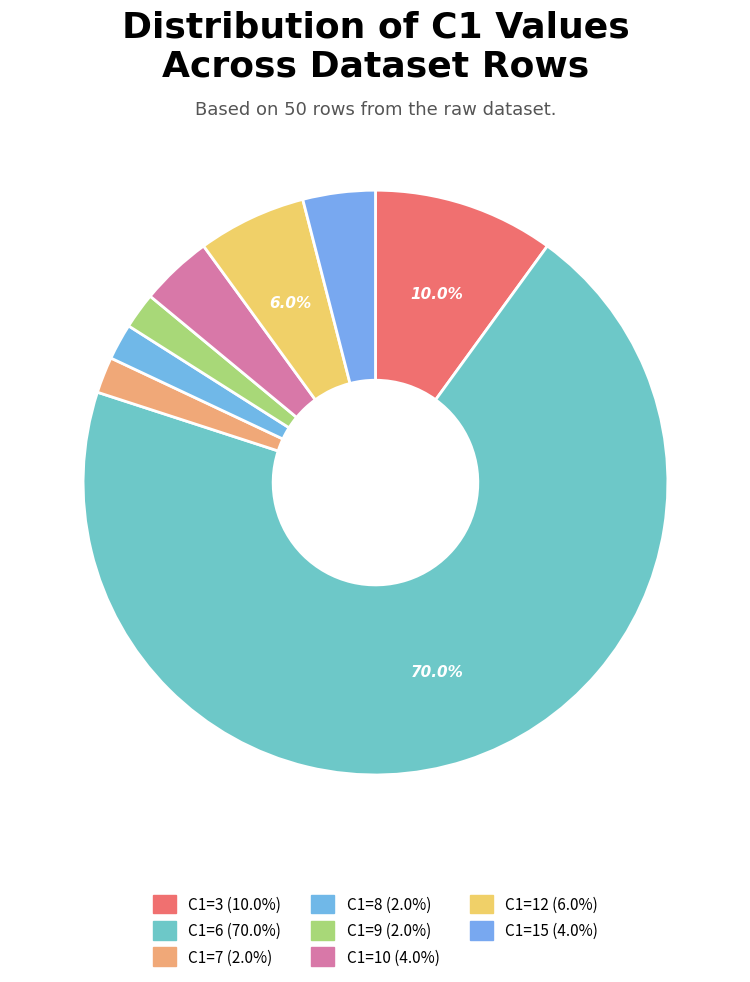

How many segments does this pie chart have?

8